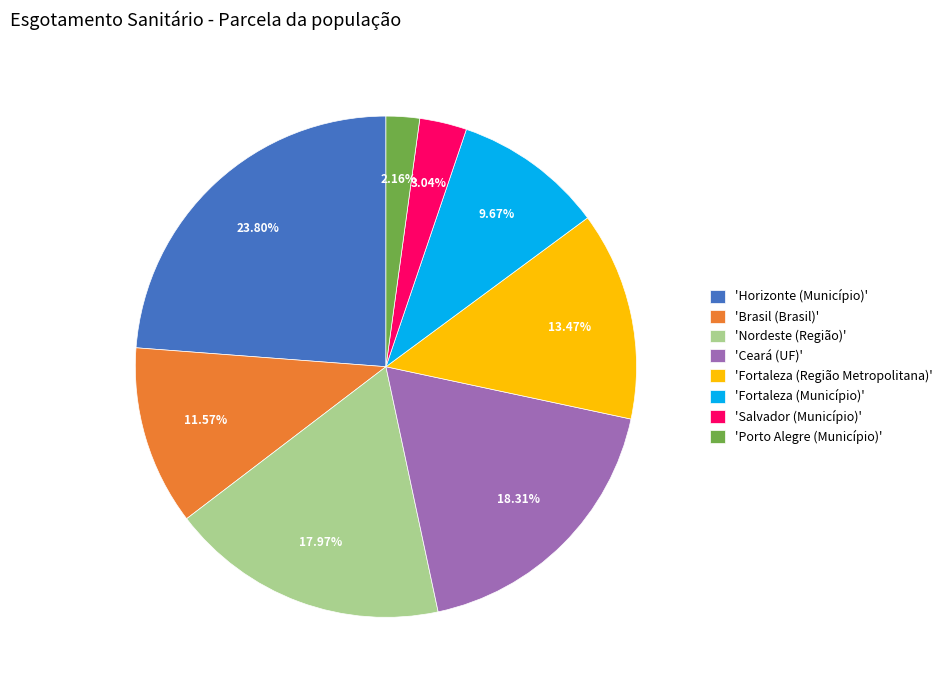

What is the ratio of the value at 'Nordeste (Região)' to the value at 'Fortaleza (Município)'?

1.9